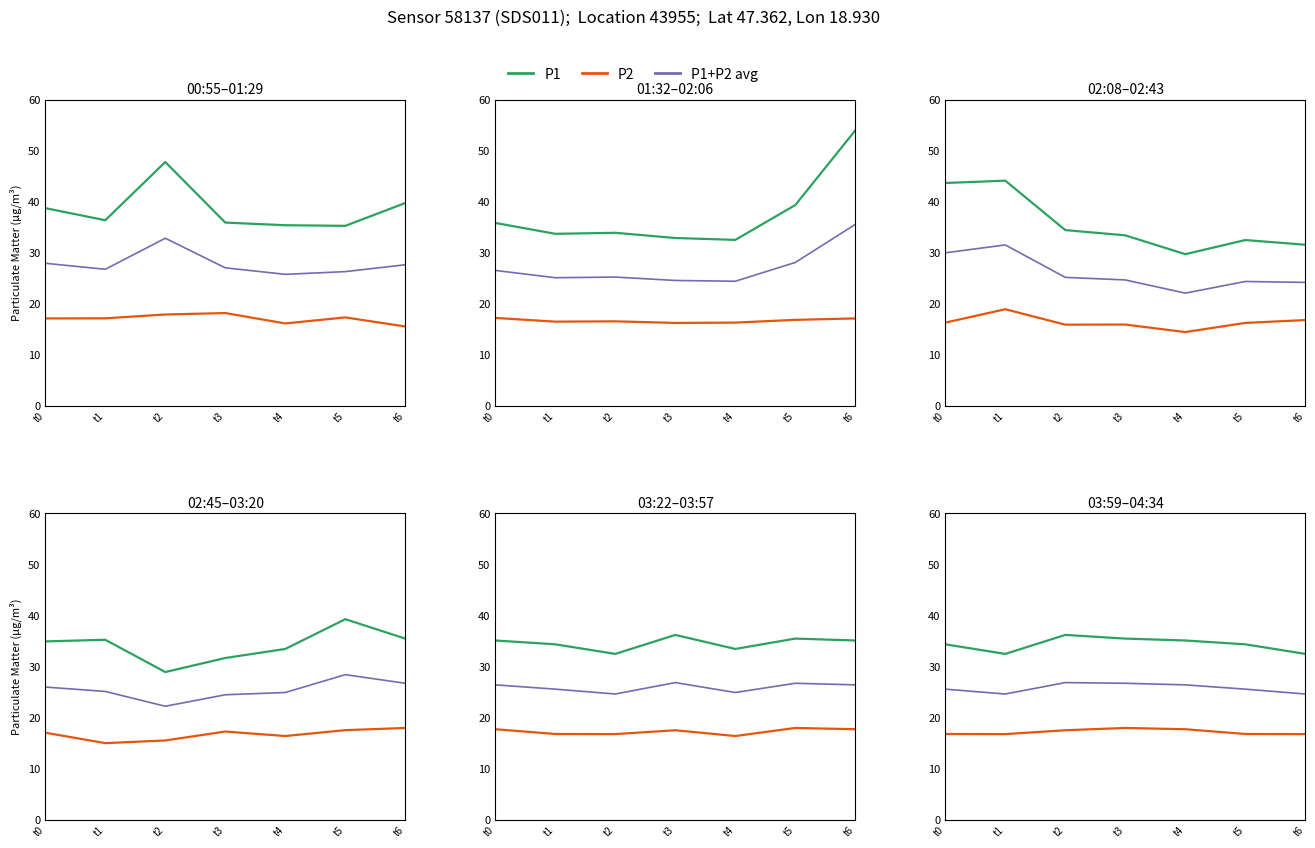

What is the value of the P1+P2 avg point at the 1st from the left?

25.5